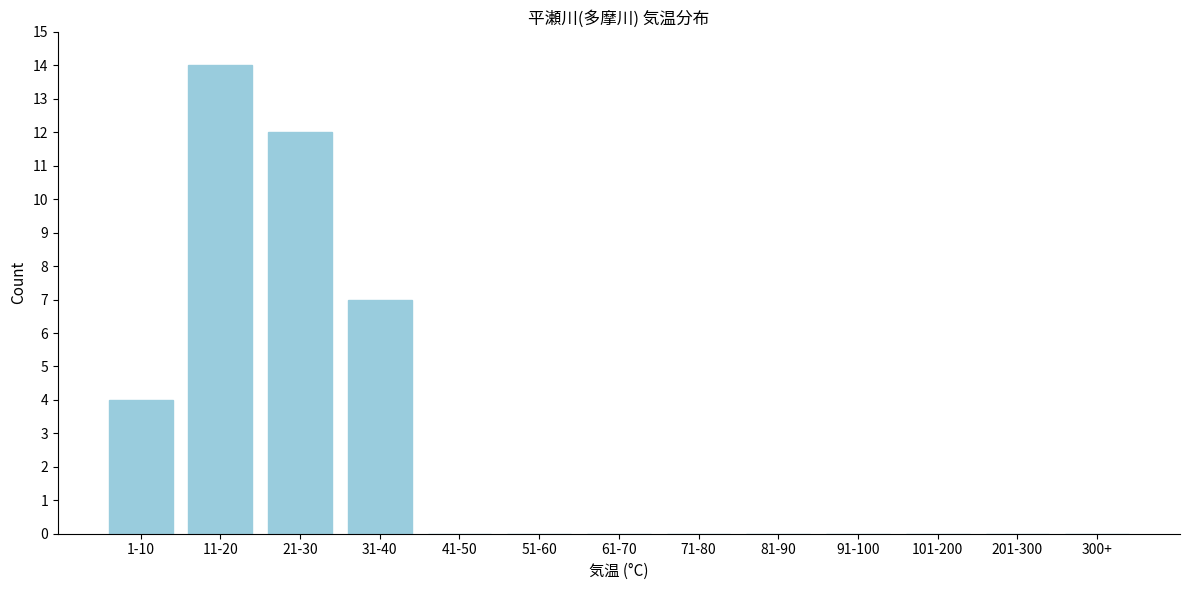

Reading right to left, list all the values displayed in this chart.

300+=0	201-300=0	101-200=0	91-100=0	81-90=0	71-80=0	61-70=0	51-60=0	41-50=0	31-40=7	21-30=12	11-20=14	1-10=4